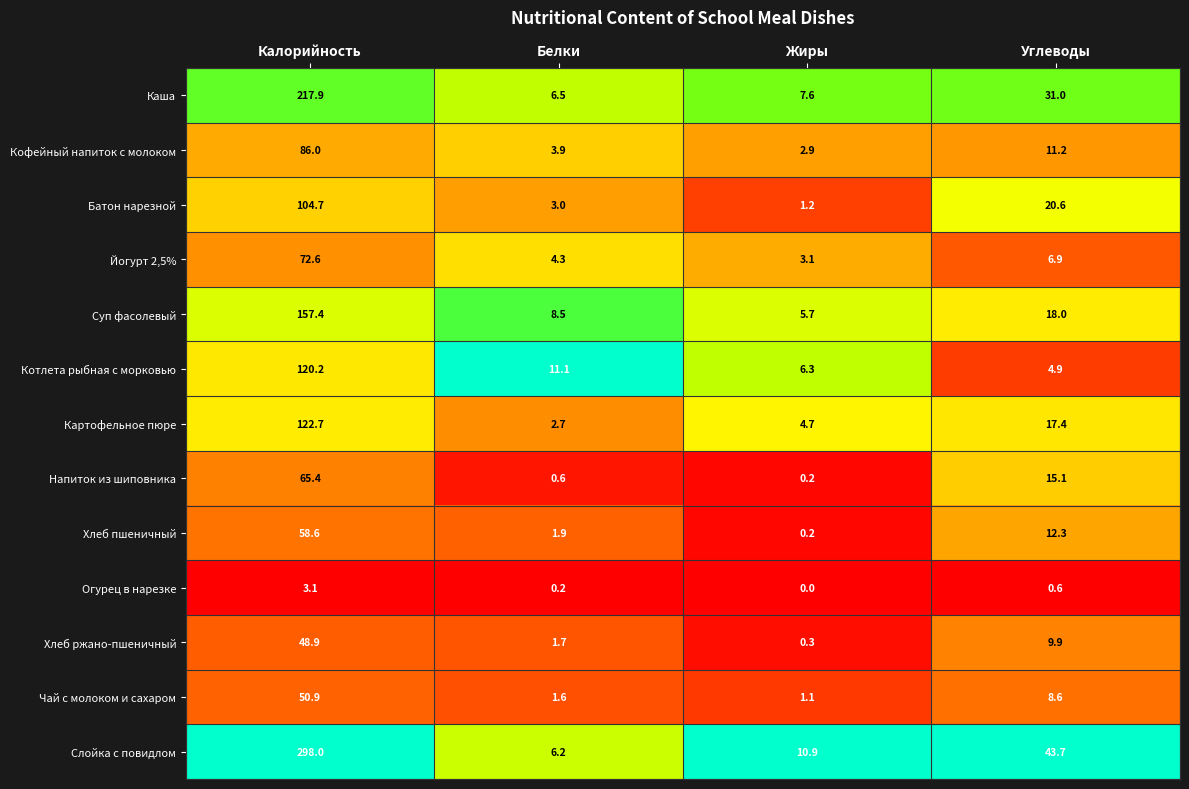

Is the value of Каша at Жиры greater than the value of Хлеб пшеничный at Калорийность?

No